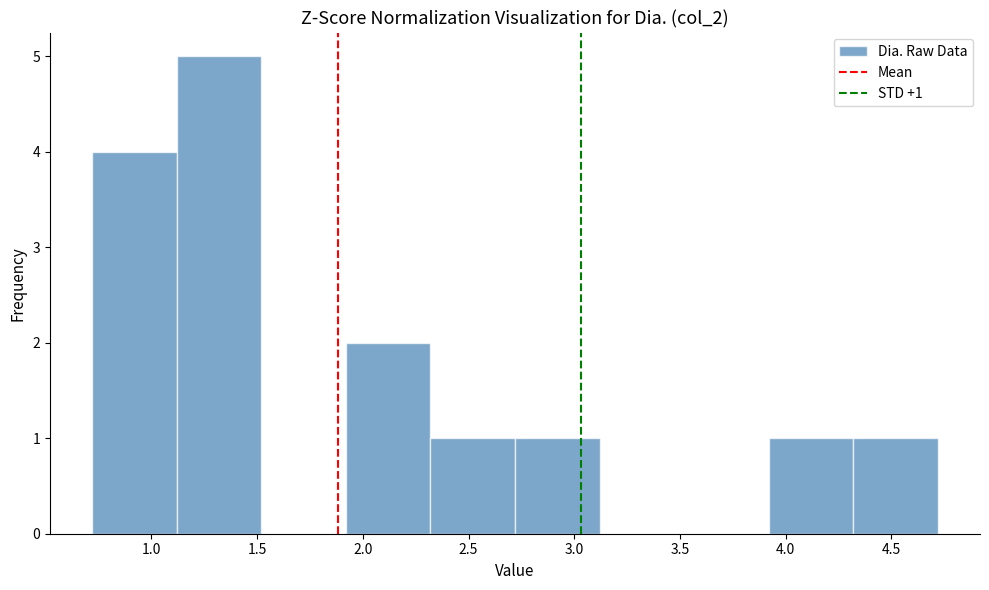

Which range on the x-axis has the tallest bar?

1.12 to 1.52